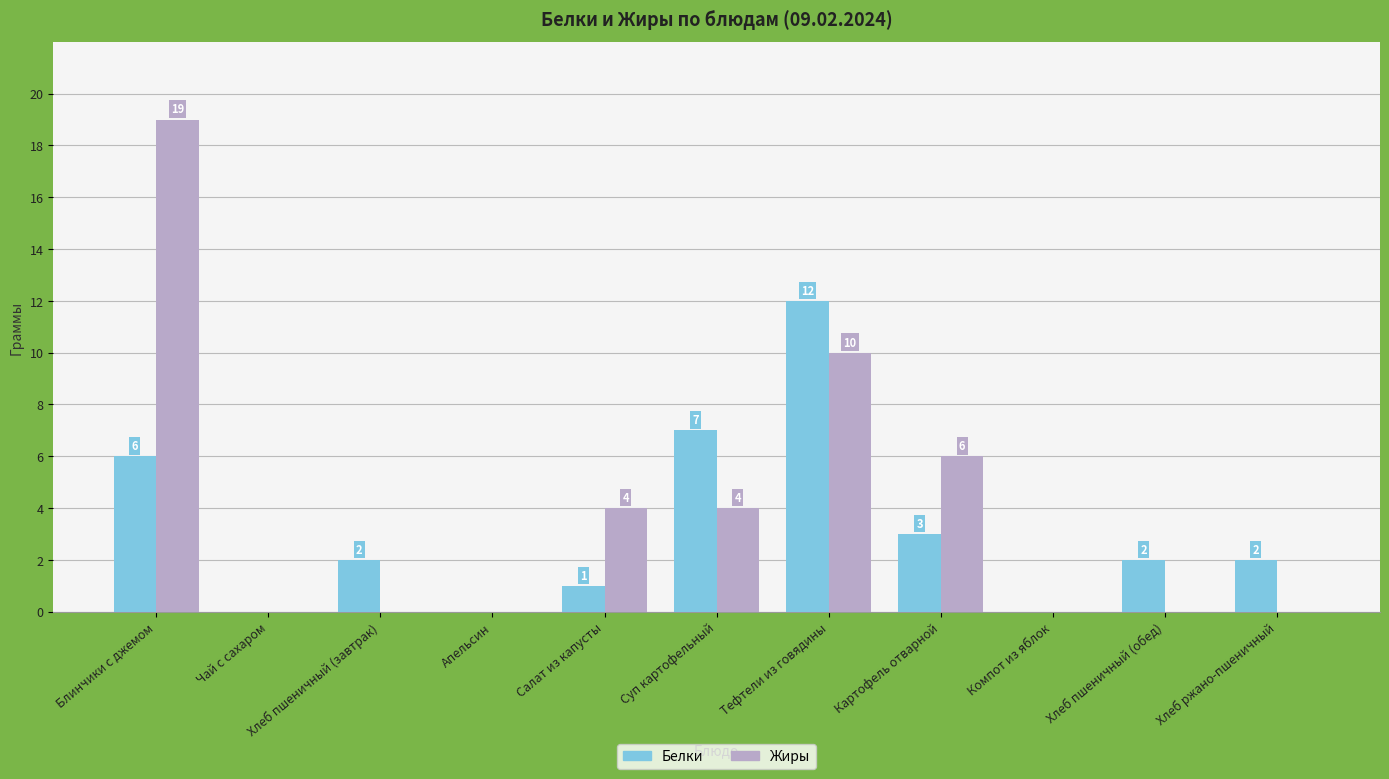

Reading left to right, transcribe all the data shown in this chart.

Белки: 6	0	2	0	1	7	12	3	0	2	2
Жиры: 19	0	0	0	4	4	10	6	0	0	0